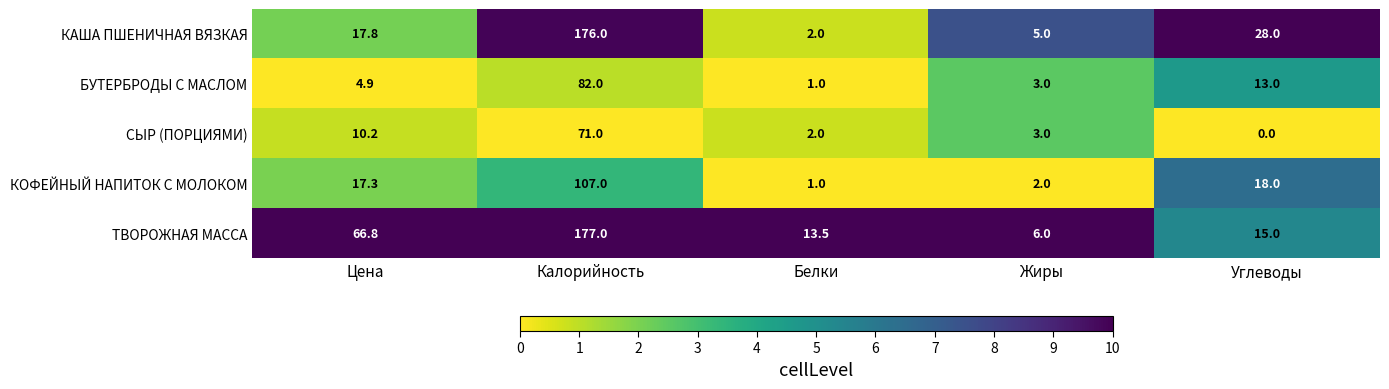

Rank the series by their maximum value, from lowest to highest.

СЫР (ПОРЦИЯМИ), БУТЕРБРОДЫ С МАСЛОМ, КОФЕЙНЫЙ НАПИТОК С МОЛОКОМ, КАША ПШЕНИЧНАЯ ВЯЗКАЯ, ТВОРОЖНАЯ МАССА